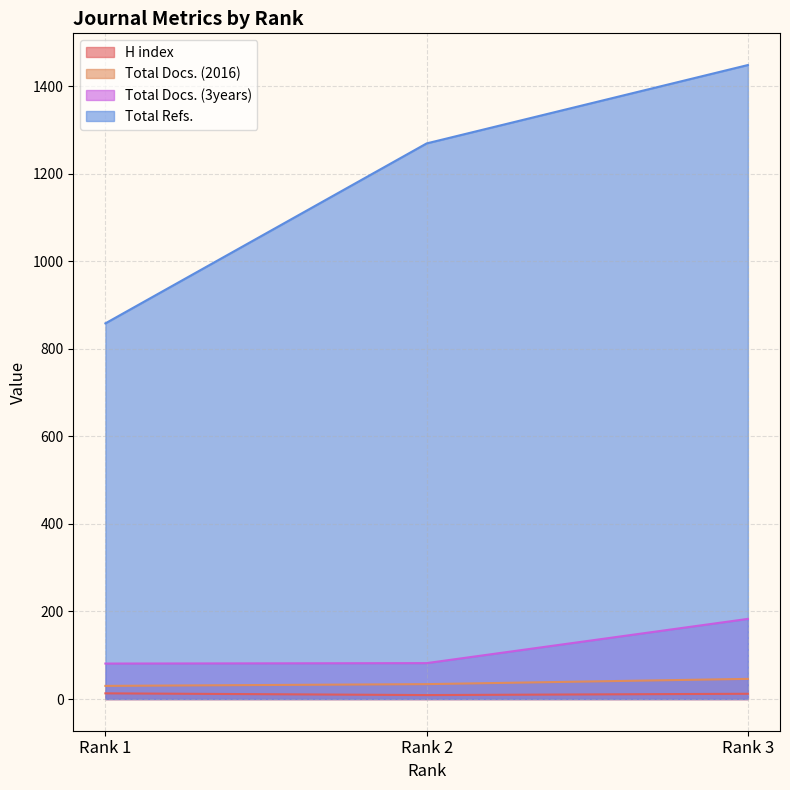

What is the total value across all series at Rank 1?

982